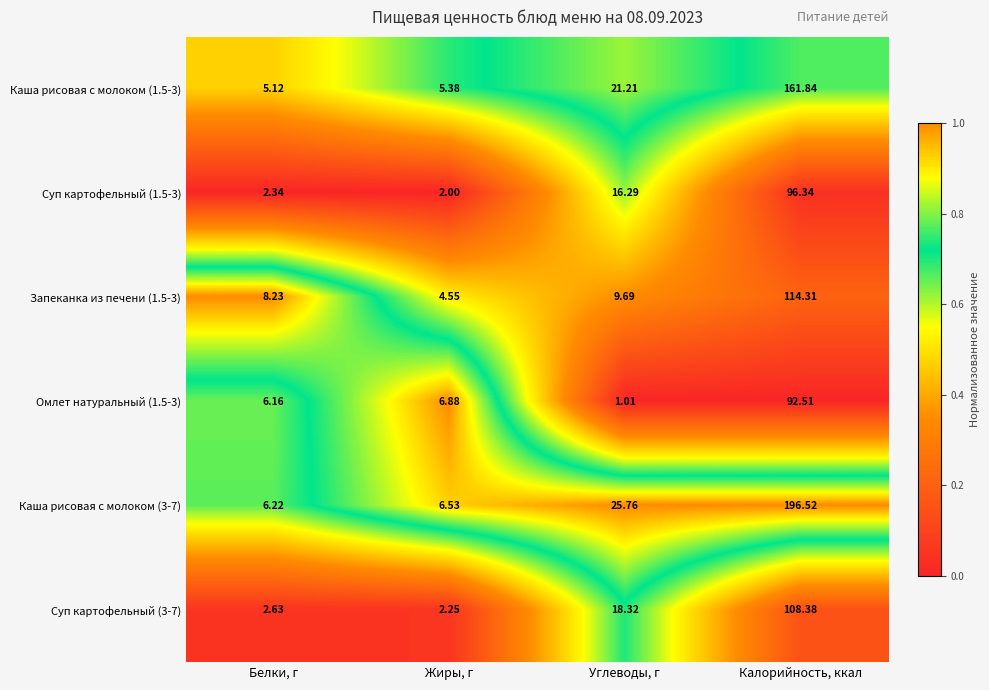

Rank the series at Белки, г from lowest to highest value.

Суп картофельный (1.5-3), Суп картофельный (3-7), Каша рисовая с молоком (1.5-3), Омлет натуральный (1.5-3), Каша рисовая с молоком (3-7), Запеканка из печени (1.5-3)